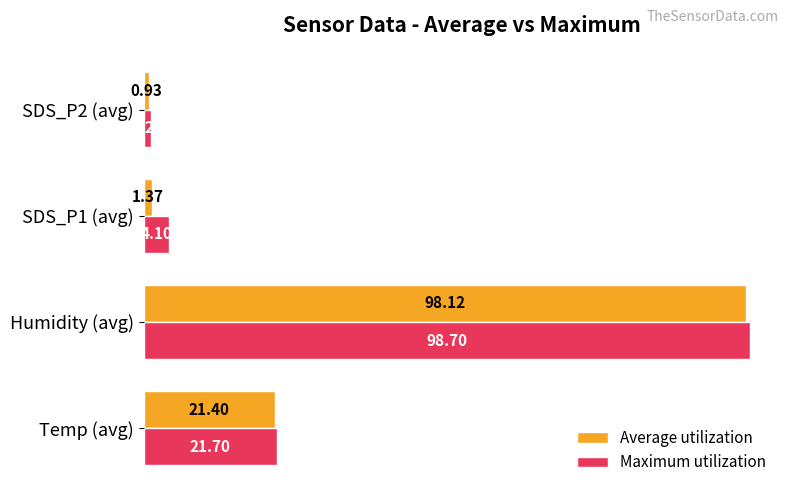

At how many categories does at least one series exceed 34?

1